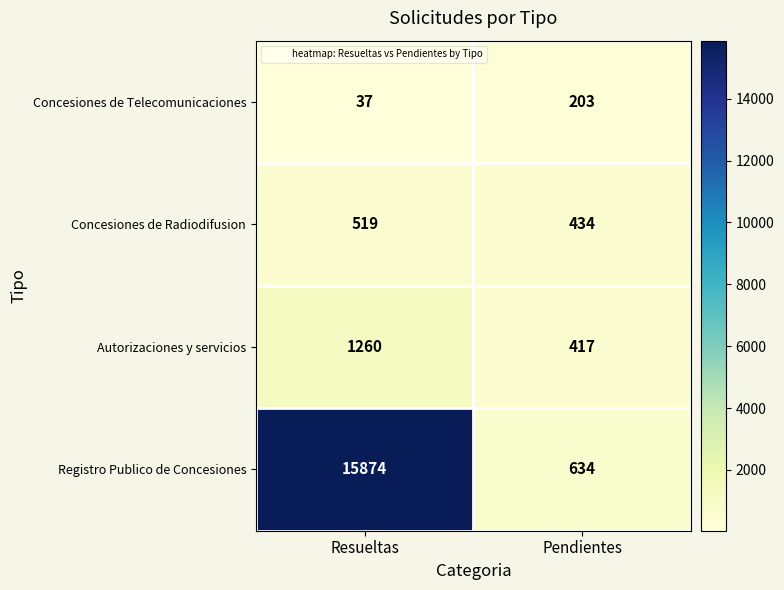

What is the minimum value shown in the chart?

37